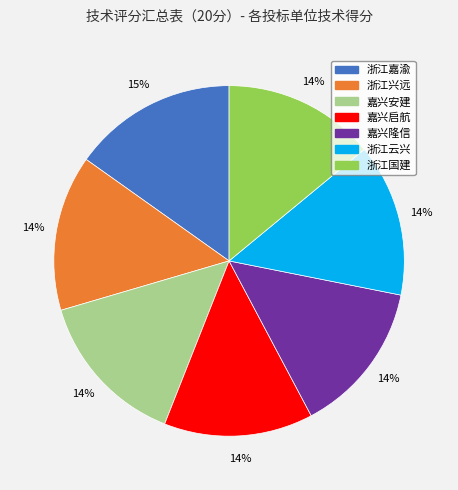

Does 浙江云兴 account for over 50% of the chart?

No